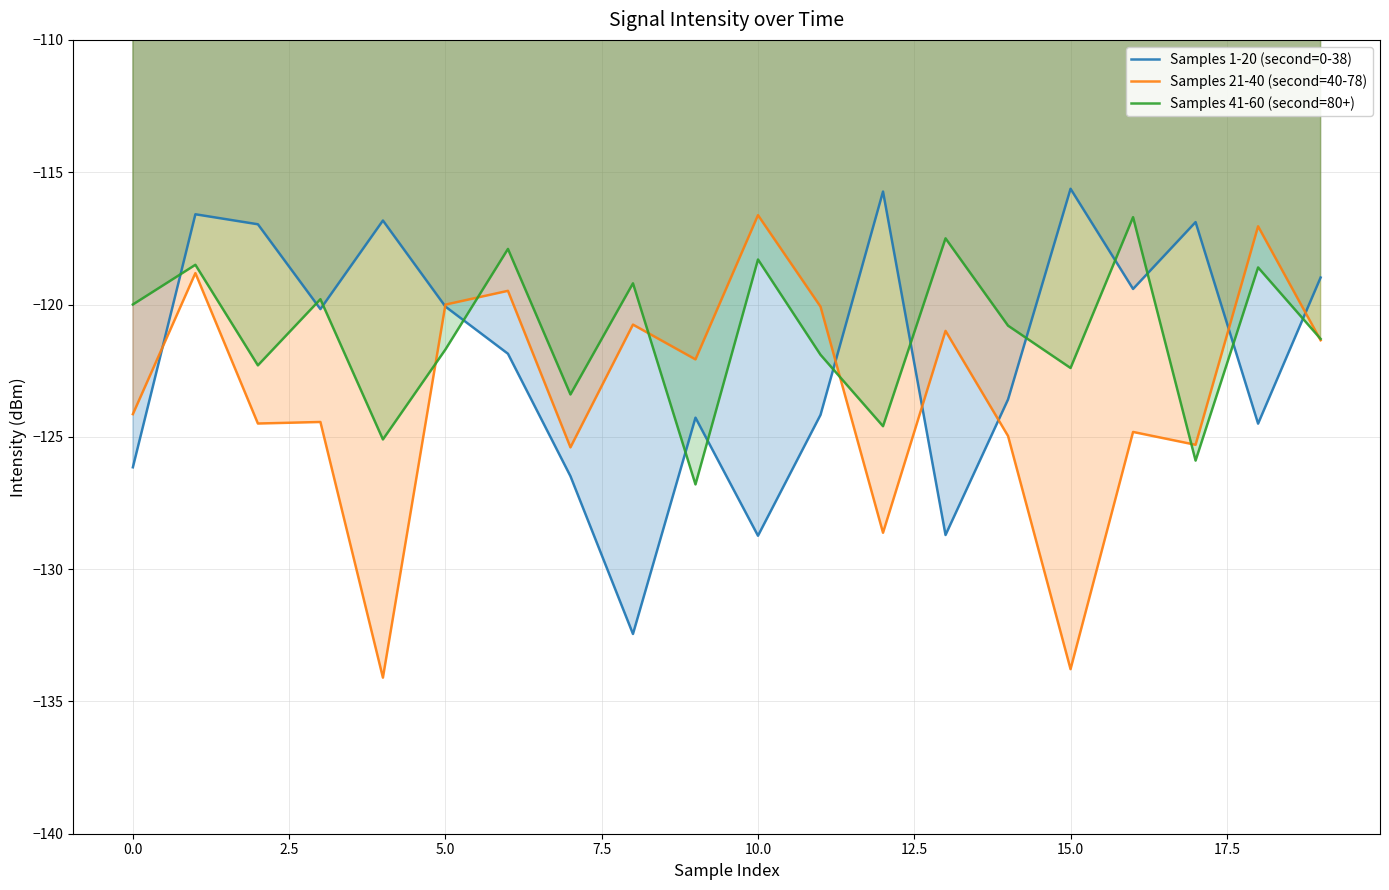

Which series changed the most between 0.0 and 5.0?

Samples 1-20 (second=0-38)